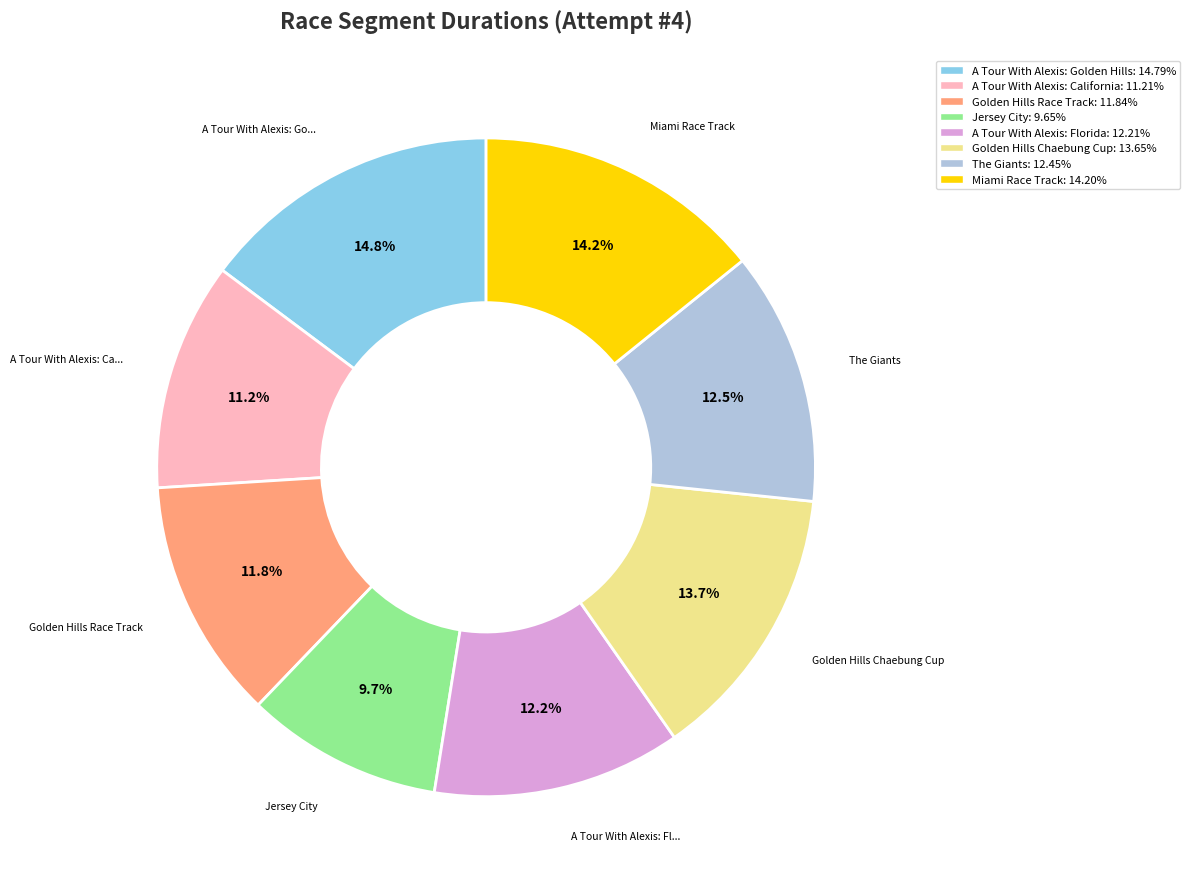

What portion of the pie excludes The Giants?

87.5%